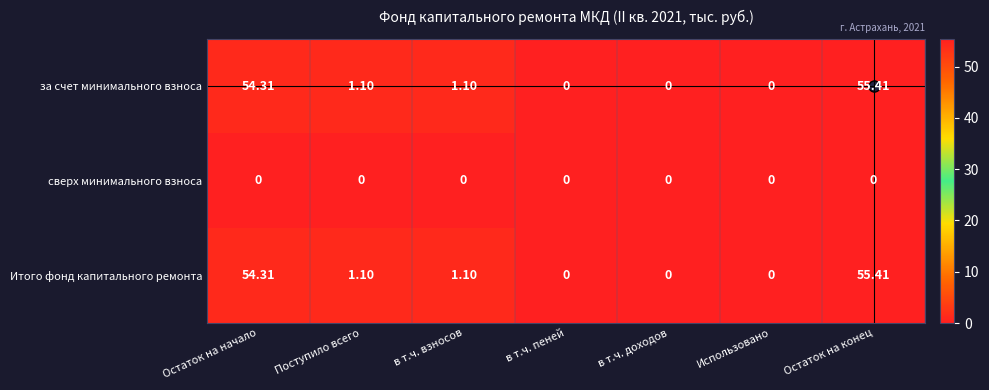

Is the value of за счет минимального взноса at в т.ч. взносов greater than the value of сверх минимального взноса at в т.ч. доходов?

Yes